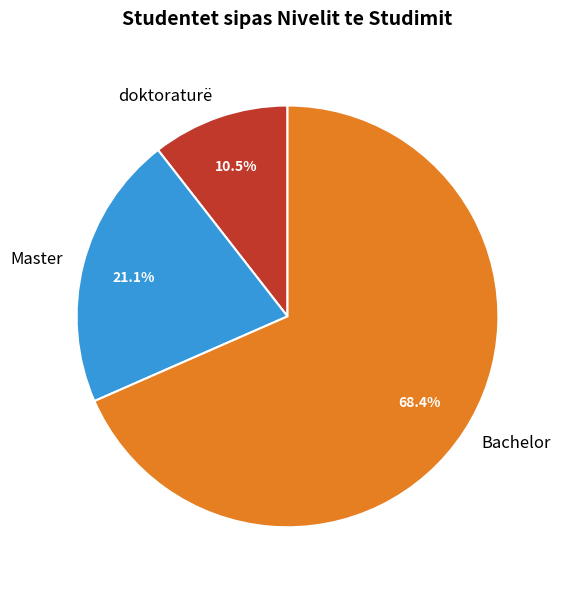

Does Bachelor account for over 50% of the chart?

Yes